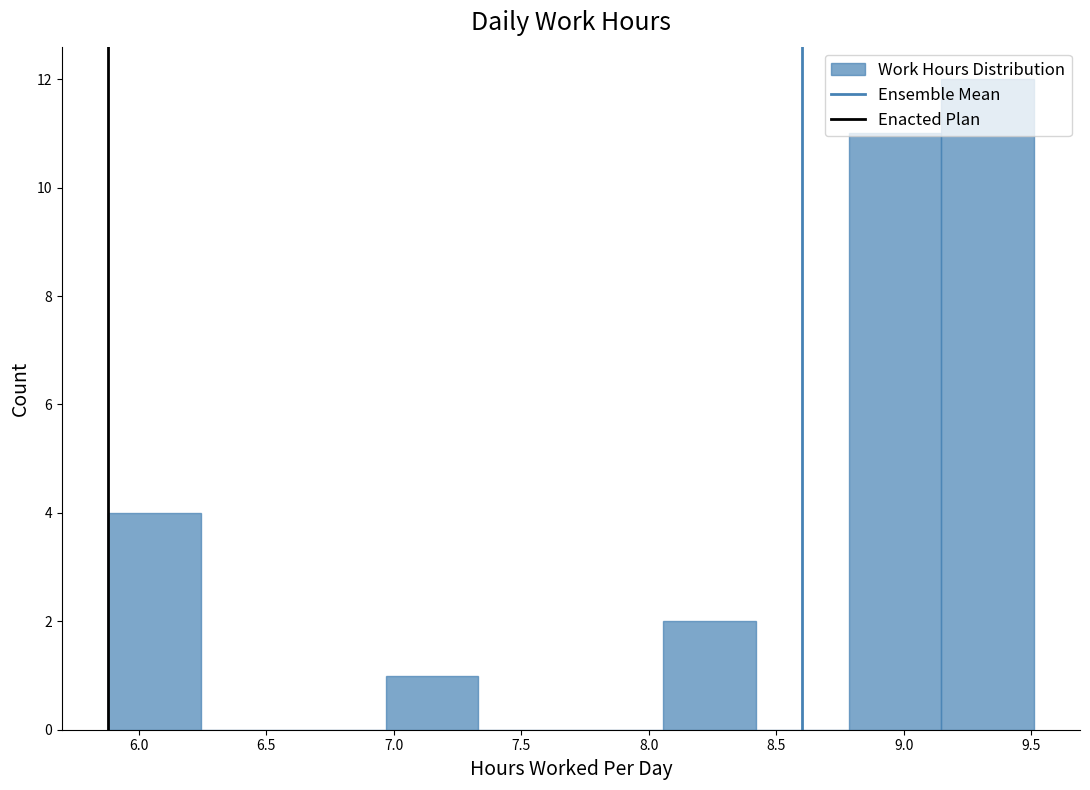

What is the height of the bar covering 9.15 to 9.50 on the x-axis? Neither the bar edges nor the heights are printed on the chart, so give them approximately, as read against the axes.

12